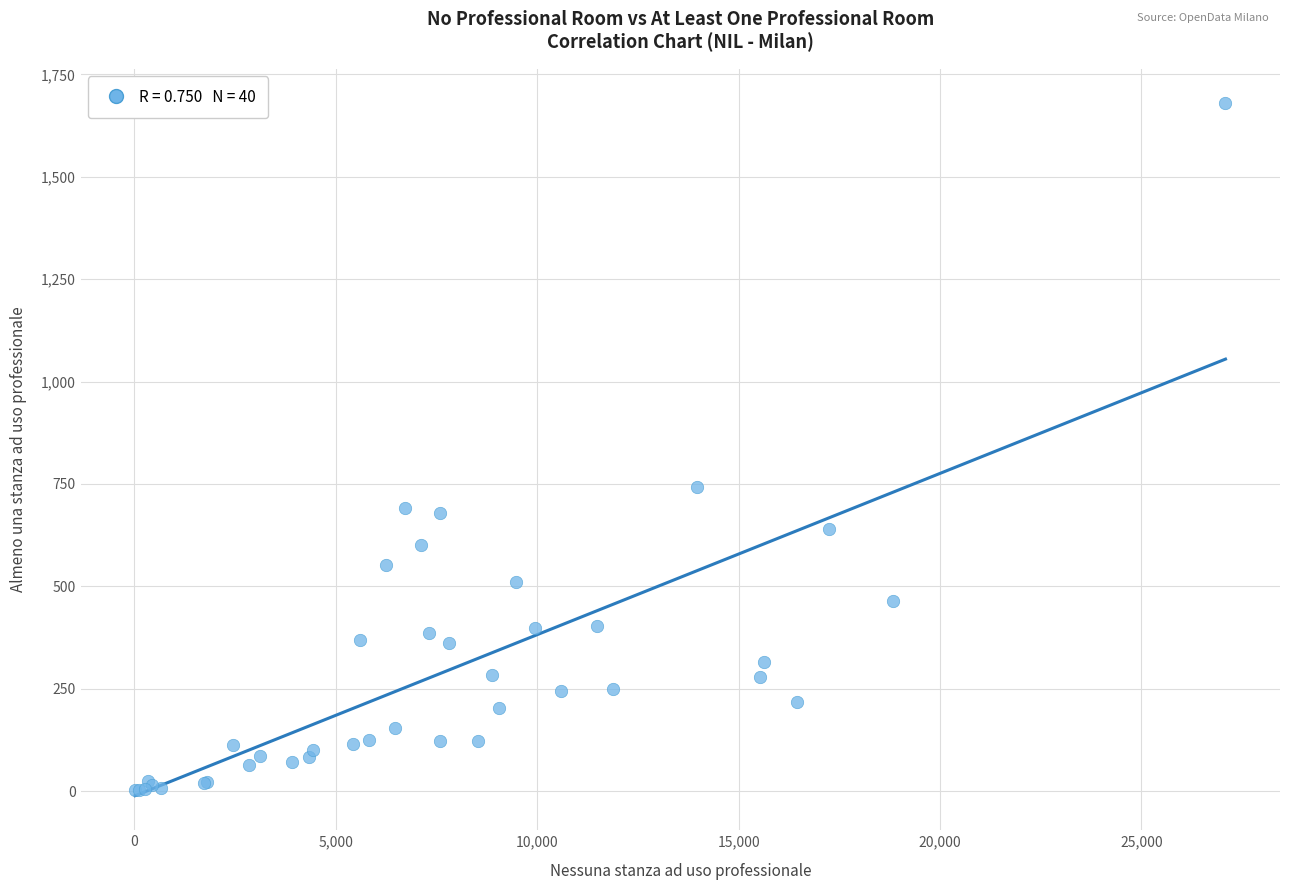

What Y value in the scatter plot is closest to 841?

742